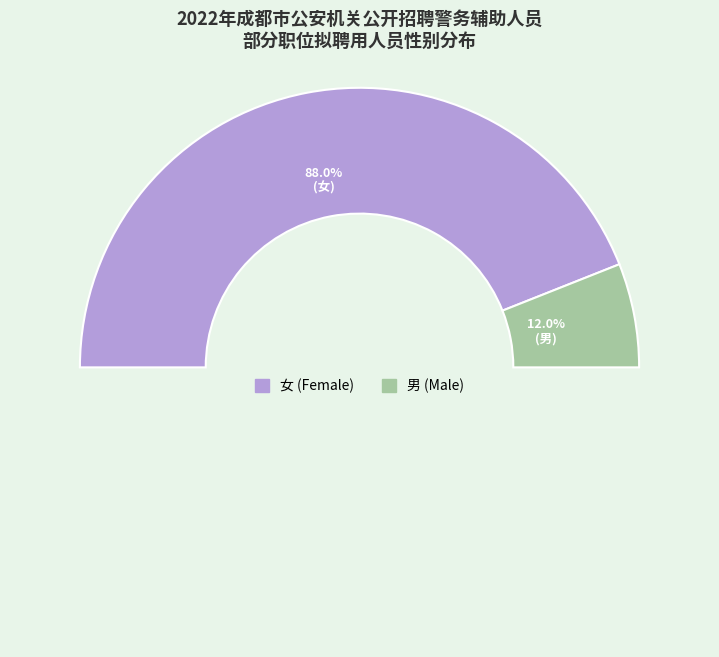

Rank the categories by value from highest to lowest.

女, 男